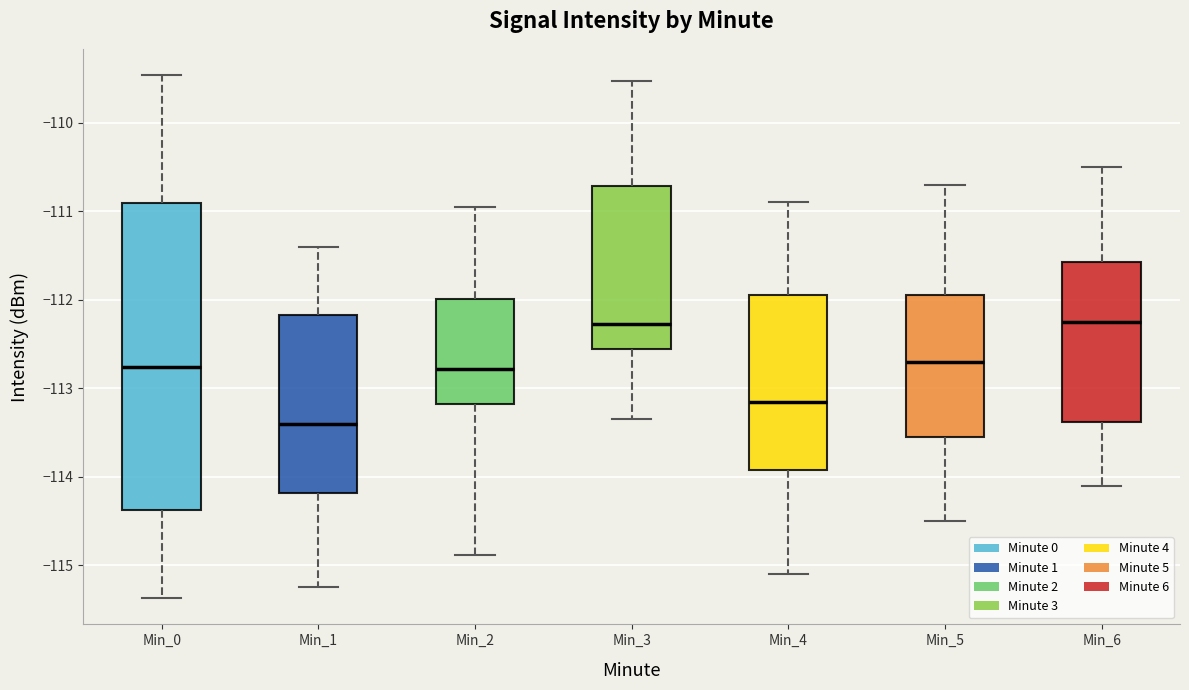

Where is the upper edge of the box for Min_1 on the y-axis? The values are not printed on the chart, so give them approximately, as read against the axis.

-112.2